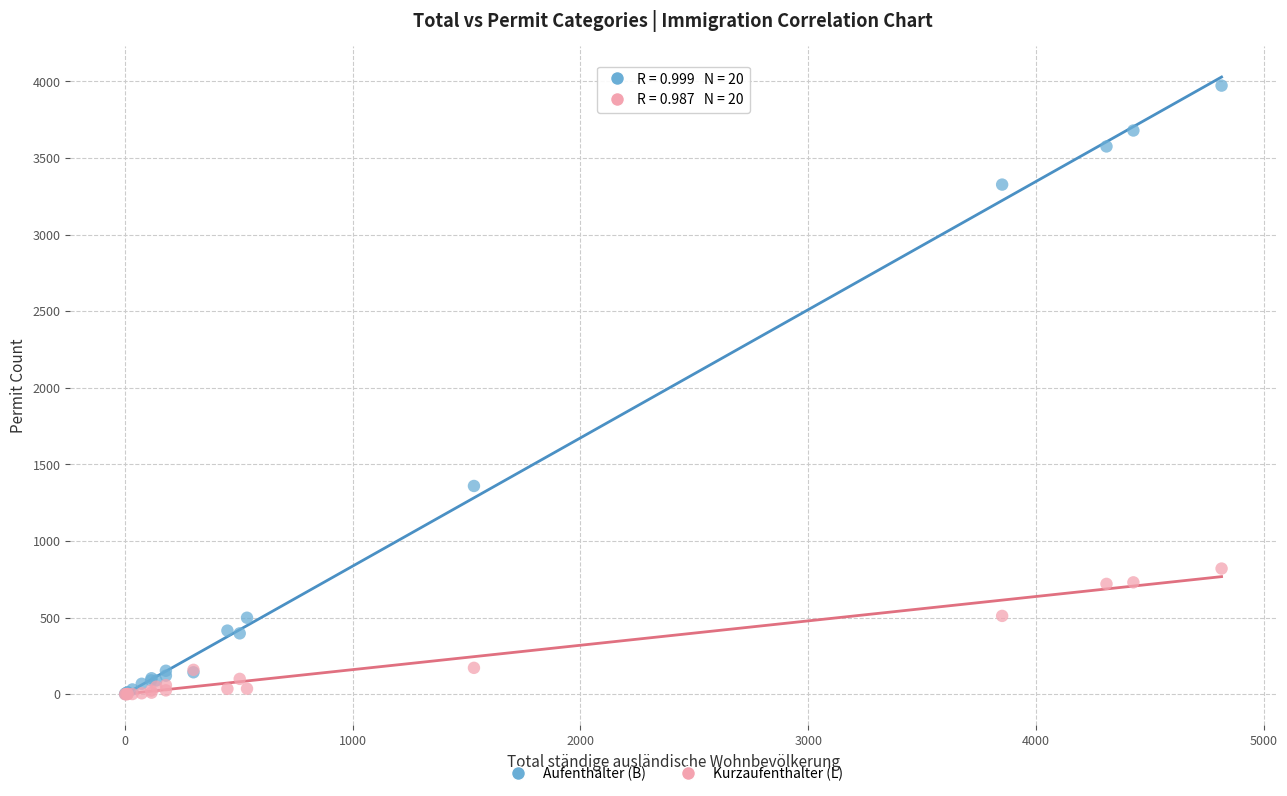

Across all series, what Y value is closest to 1986?

1359